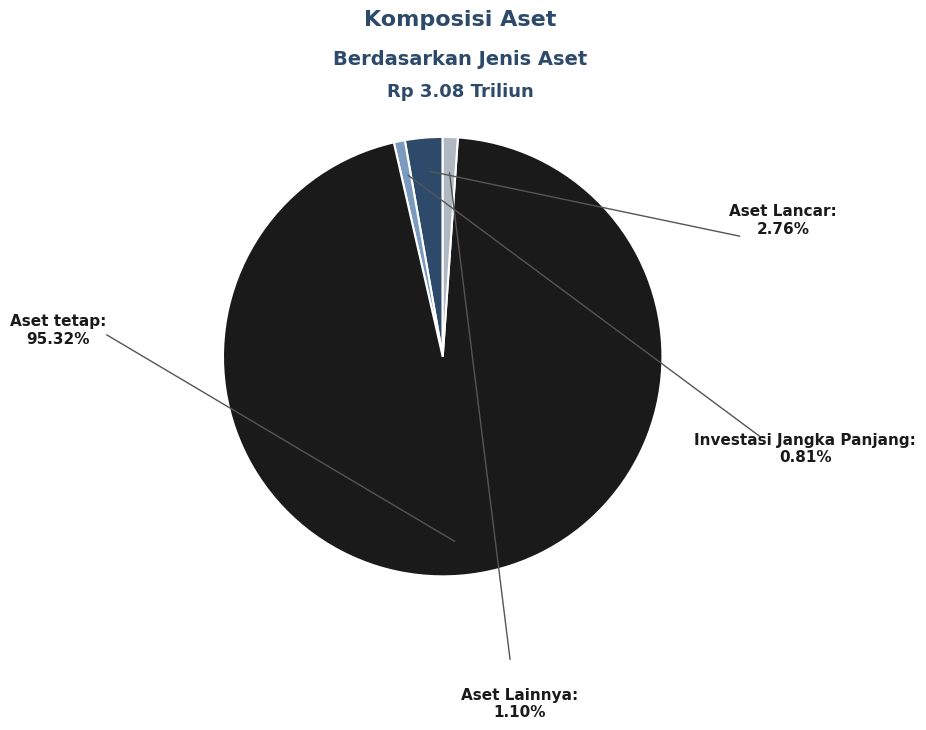

Is there any slice that represents more than half of the pie?

Yes